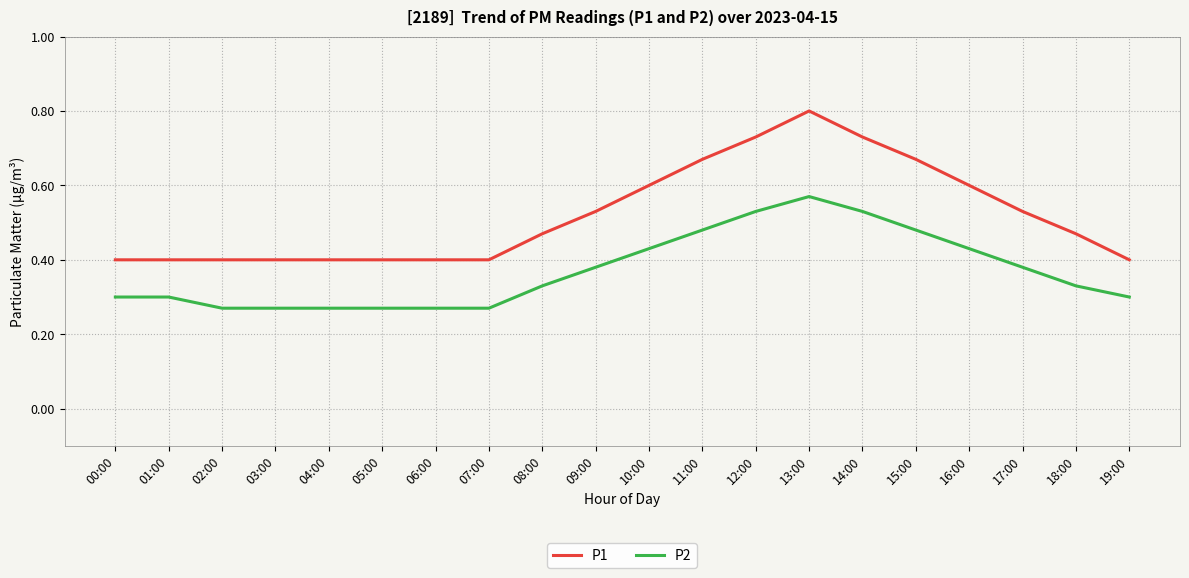

How many lines are shown in the chart?

2